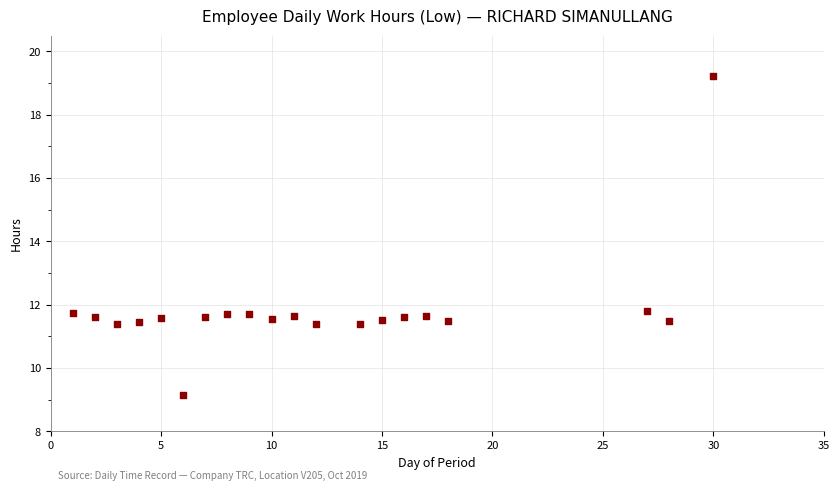

What is the range of X values (max minus min)?

29.0